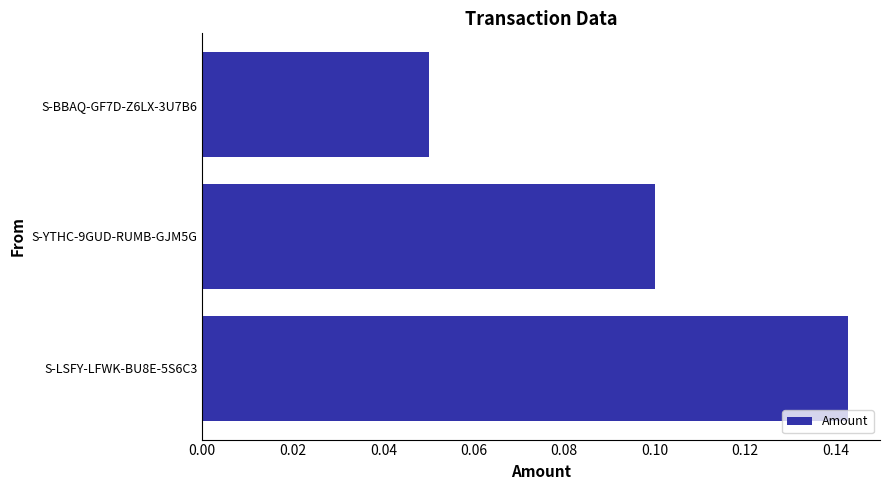

How many values are between 0 and 1?

3